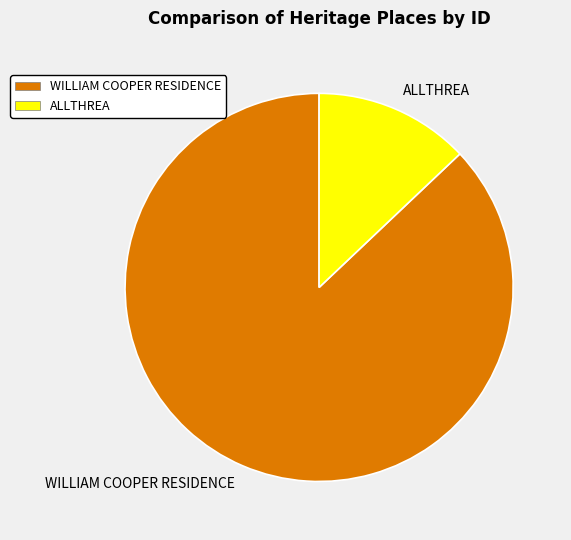

How many slices are in this pie chart?

2